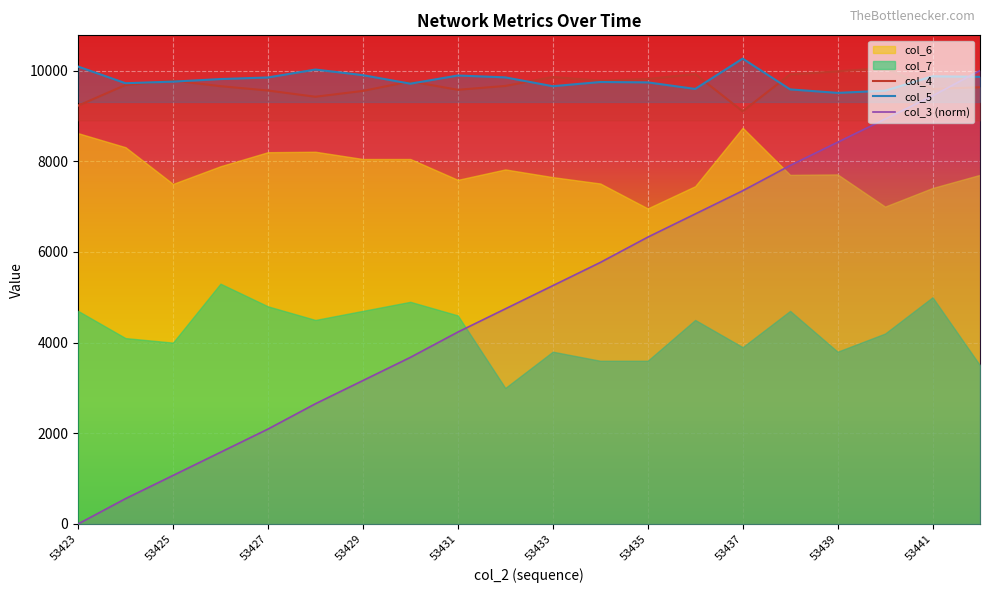

Is it true that col_3 (norm) equals 1541.3 at 53431?

False